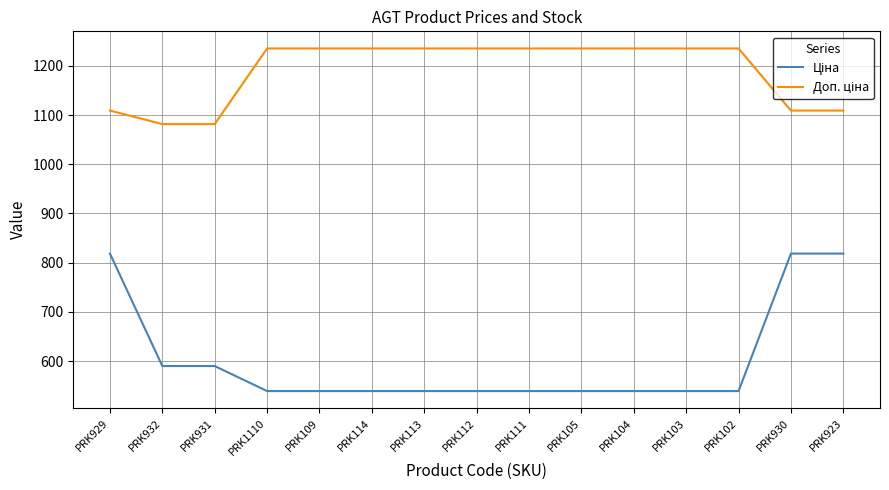

How many lines are shown in the chart?

2